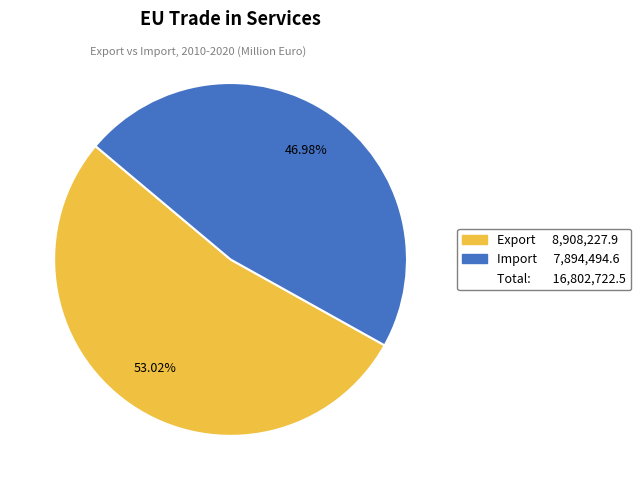

How many segments does this pie chart have?

2